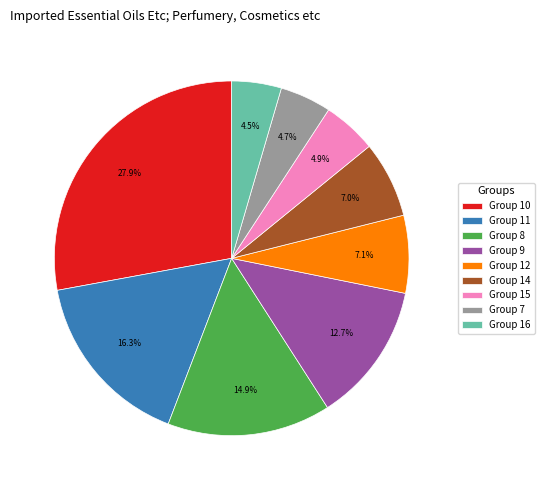

How many slices are in this pie chart?

9